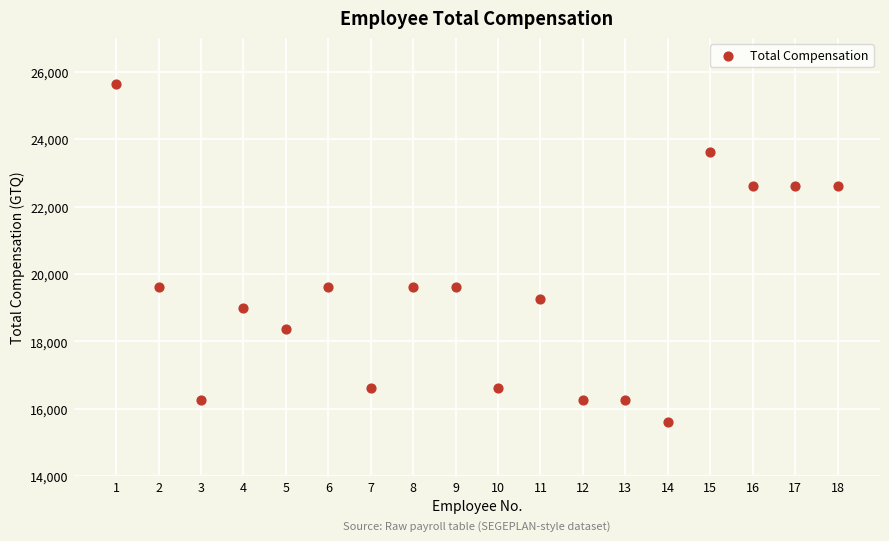

What is the range of X values (max minus min)?

17.0